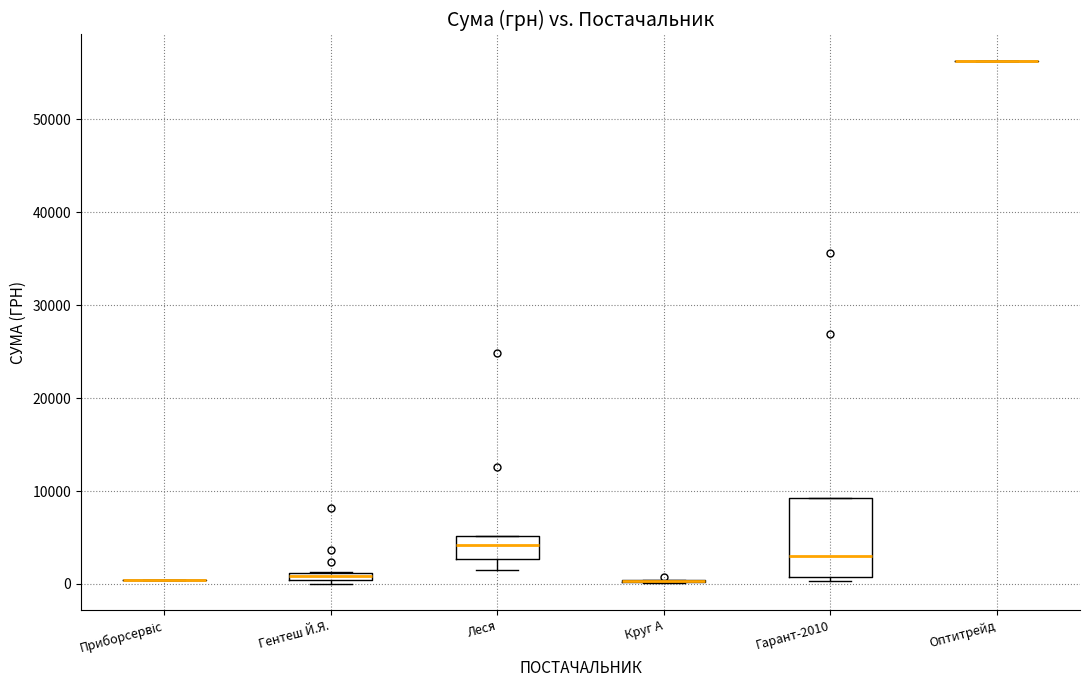

Comparing the boxes themselves (not the whiskers), which one is the tallest?

Гарант-2010